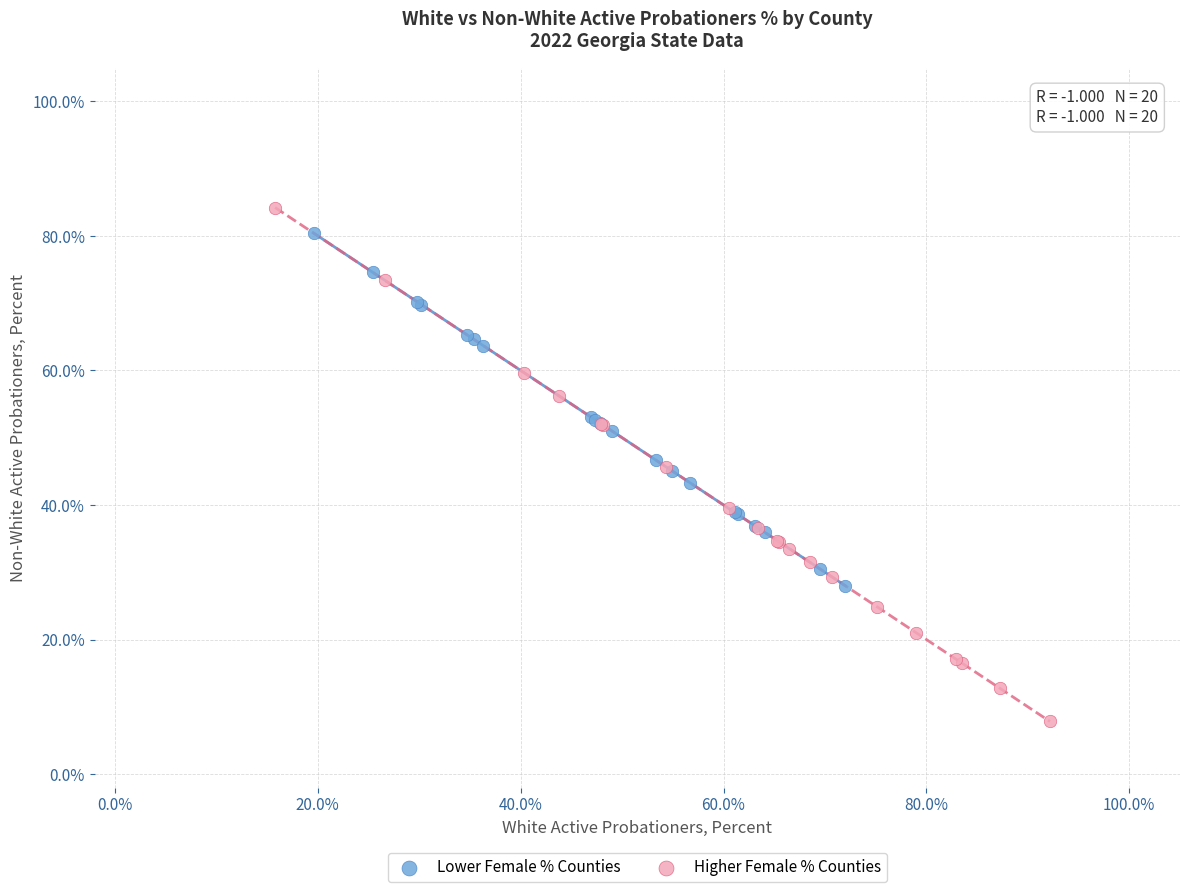

What are all the series names shown in the legend?

Lower Female % Counties, Higher Female % Counties